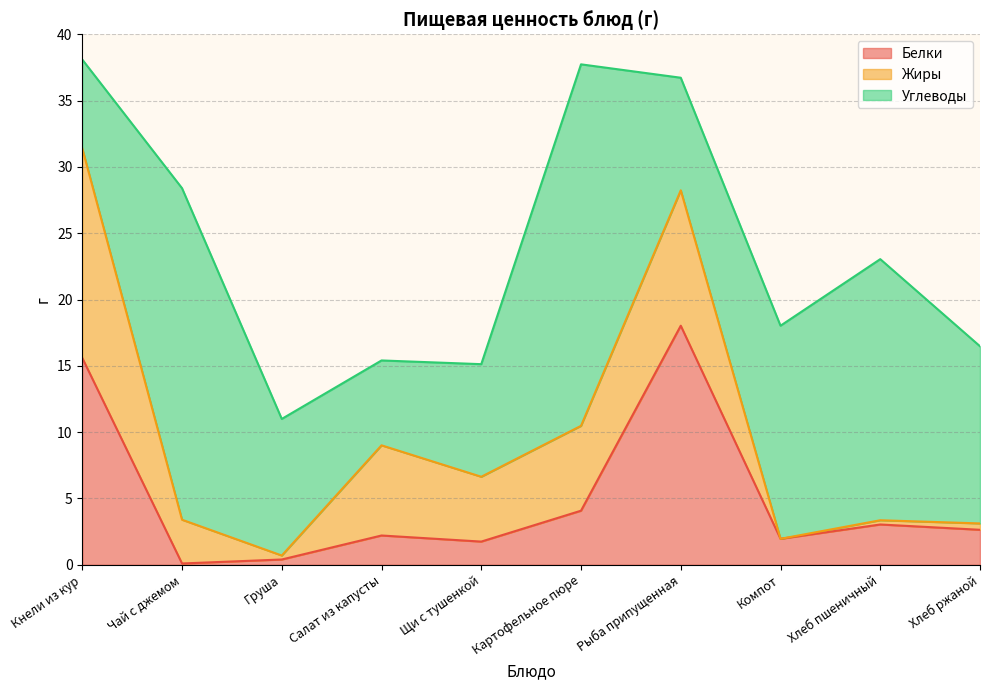

Between Чай с джемом and Хлеб ржаной, which is larger?

Хлеб ржаной